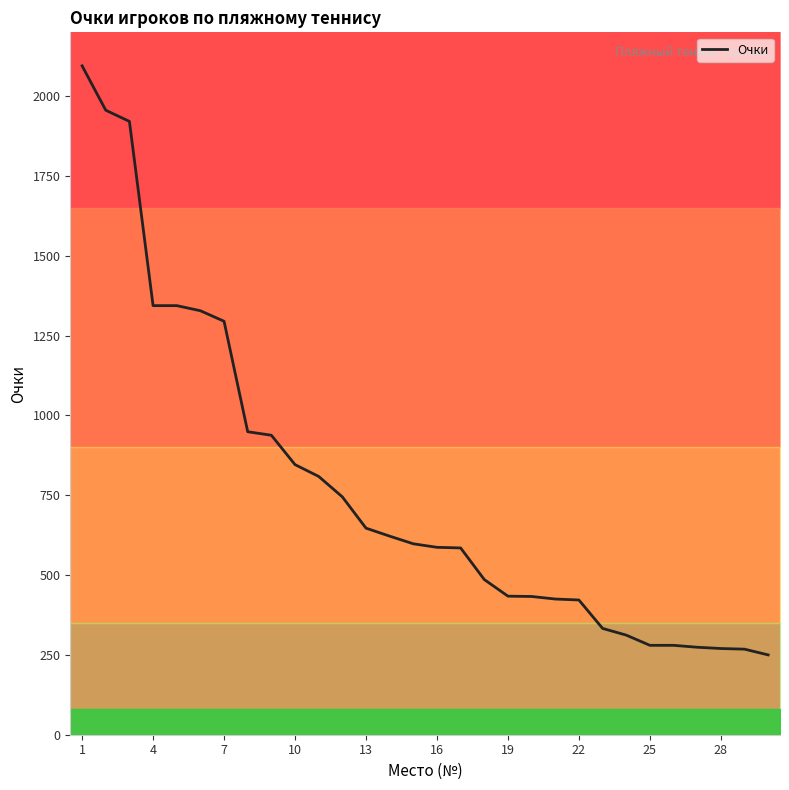

What is the minimum value for Очки?

250